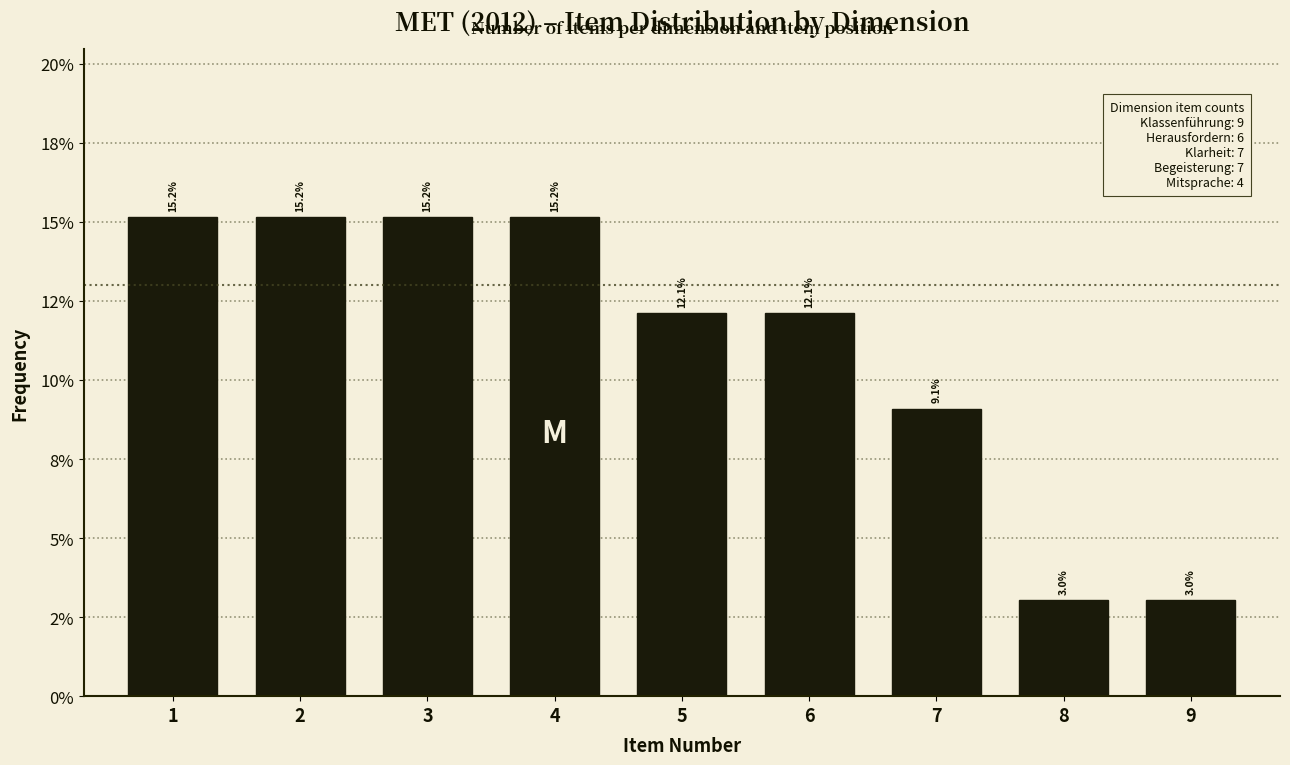

Are the bars horizontal?

No